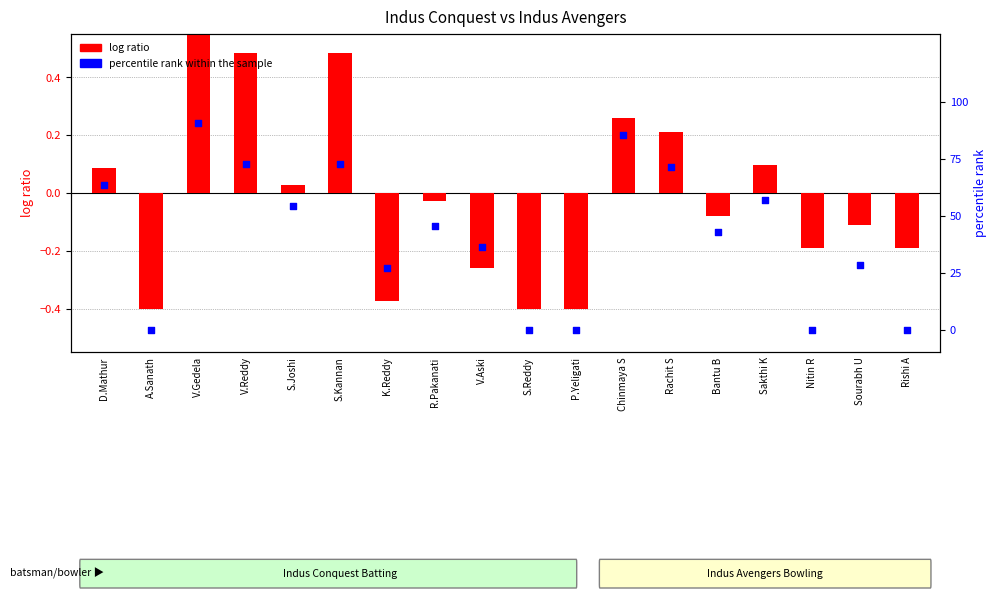

What is the change in value from V.Reddy to Rishi A?

-72.7